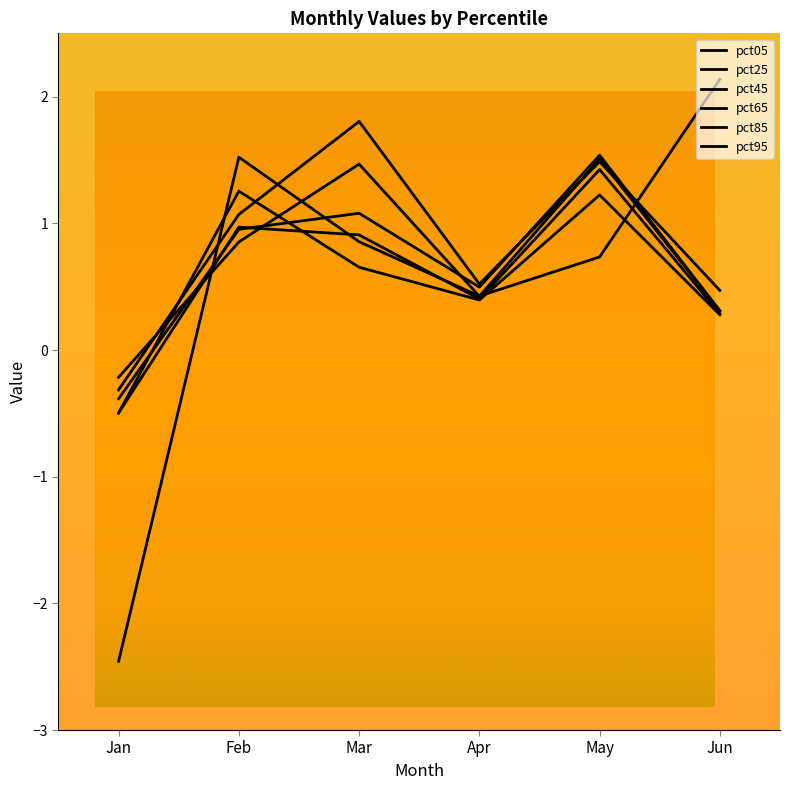

The pct85 series shows 0.9 at Feb. True or false?

True